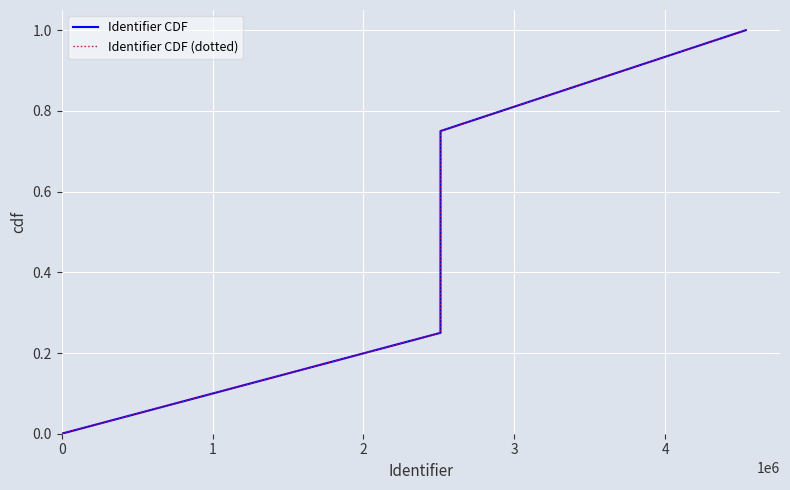

Does the chart display data point markers on the line(s)?

No